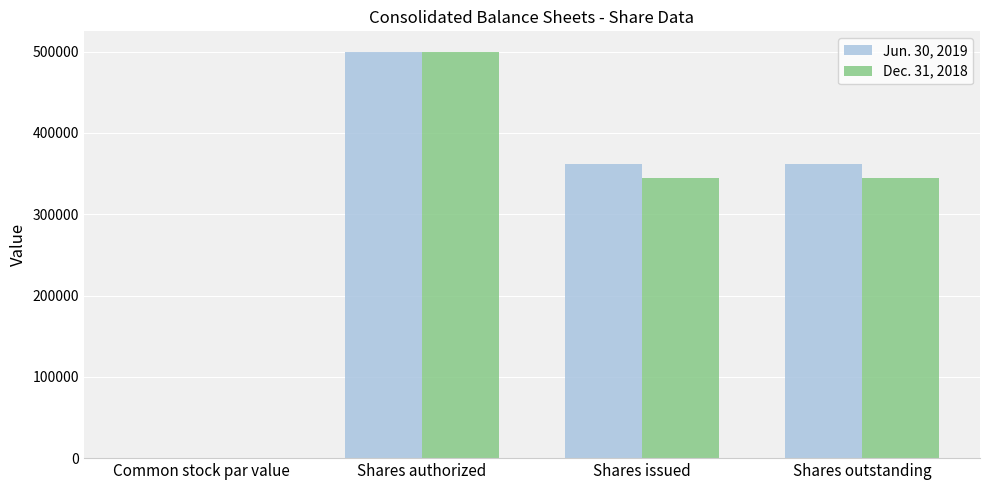

At which category is the sum across all series the highest?

Shares authorized